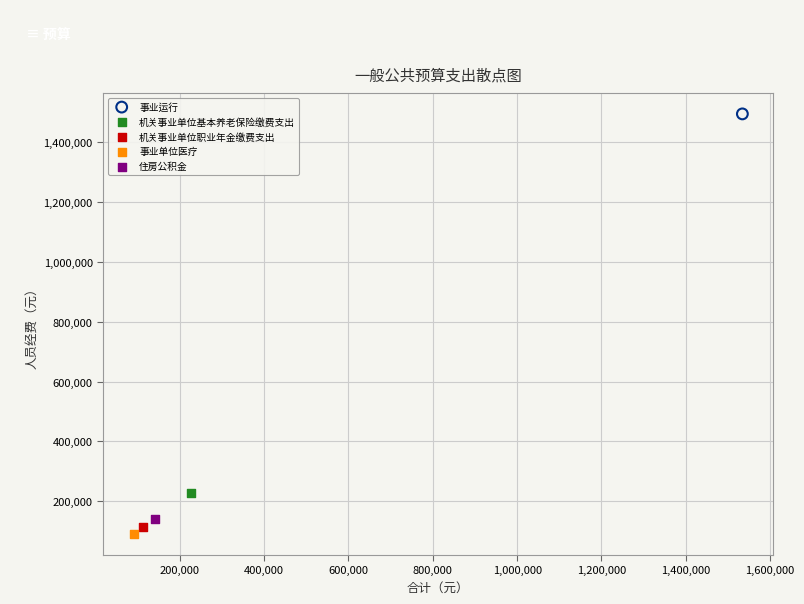

What are all the series names shown in the legend?

事业运行, 机关事业单位基本养老保险缴费支出, 机关事业单位职业年金缴费支出, 事业单位医疗, 住房公积金